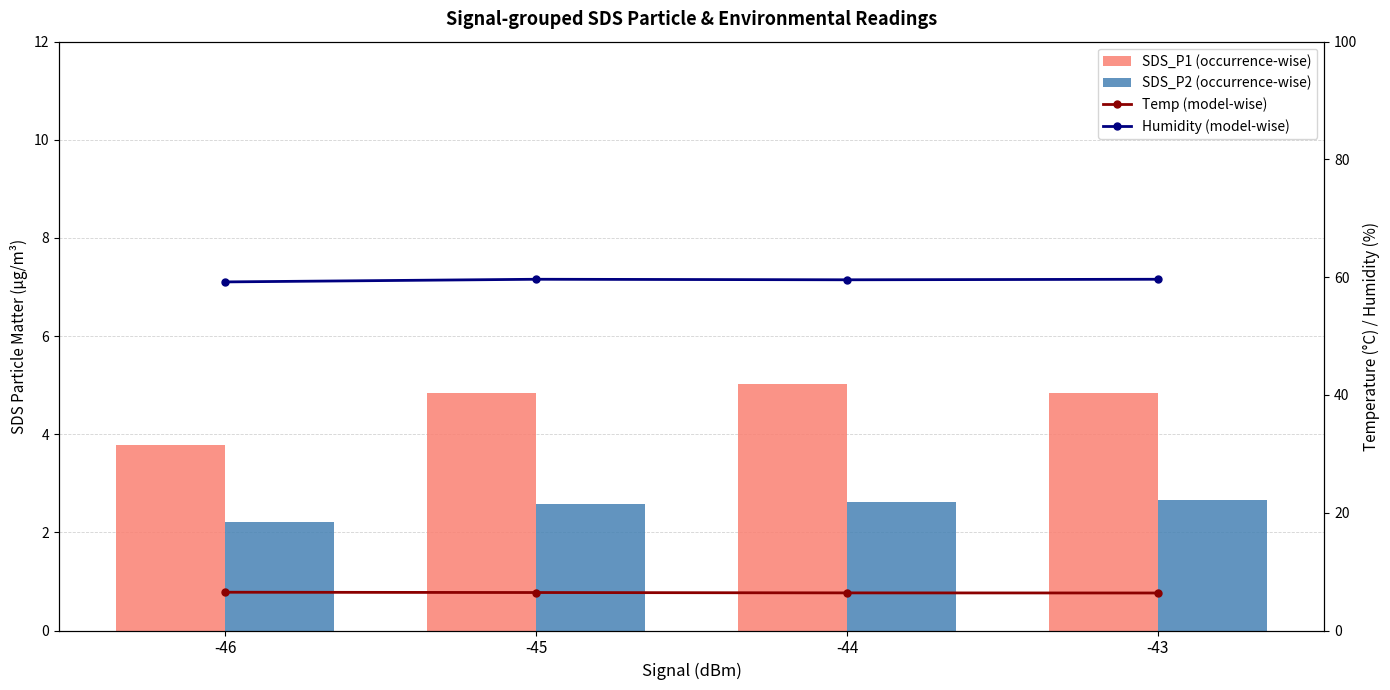

What is the maximum value for Humidity (model-wise)?

59.6